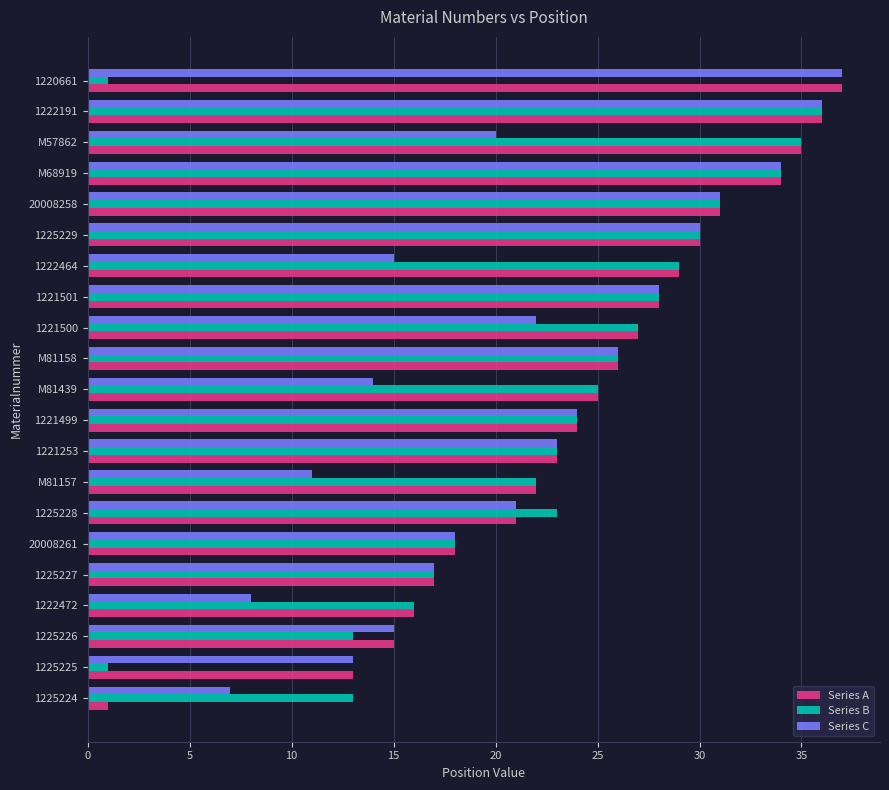

The Series B series shows 38 at 1222464. True or false?

False